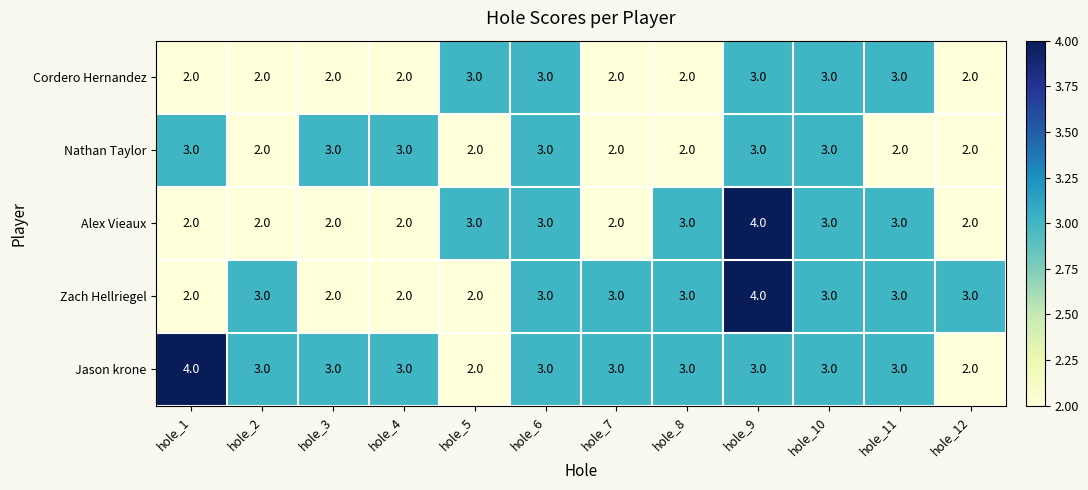

What is the sum of the Nathan Taylor values at hole_6 and hole_3?

6